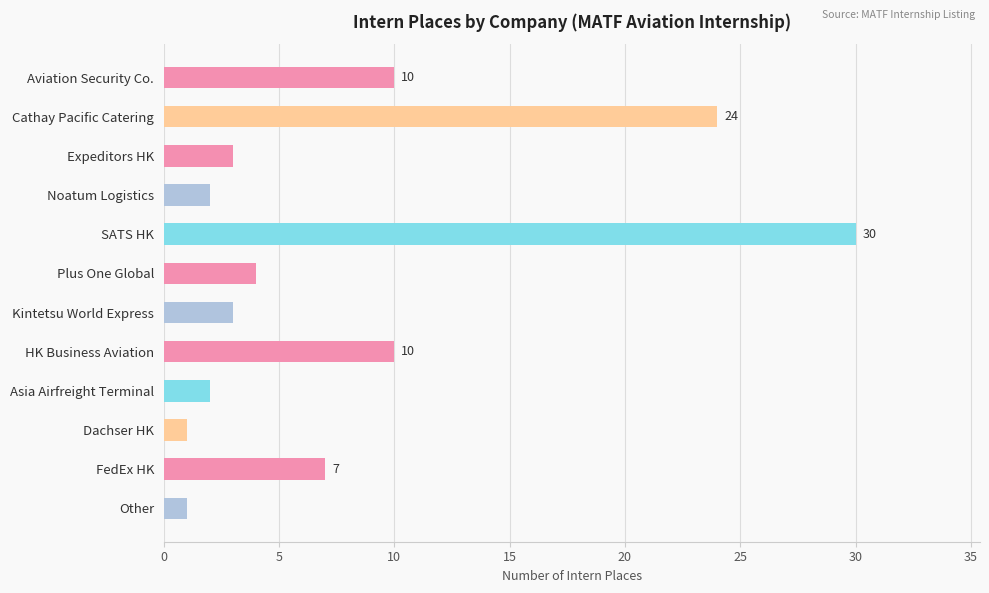

What is the ratio of the value at Plus One Global to the value at Noatum Logistics?

2.0